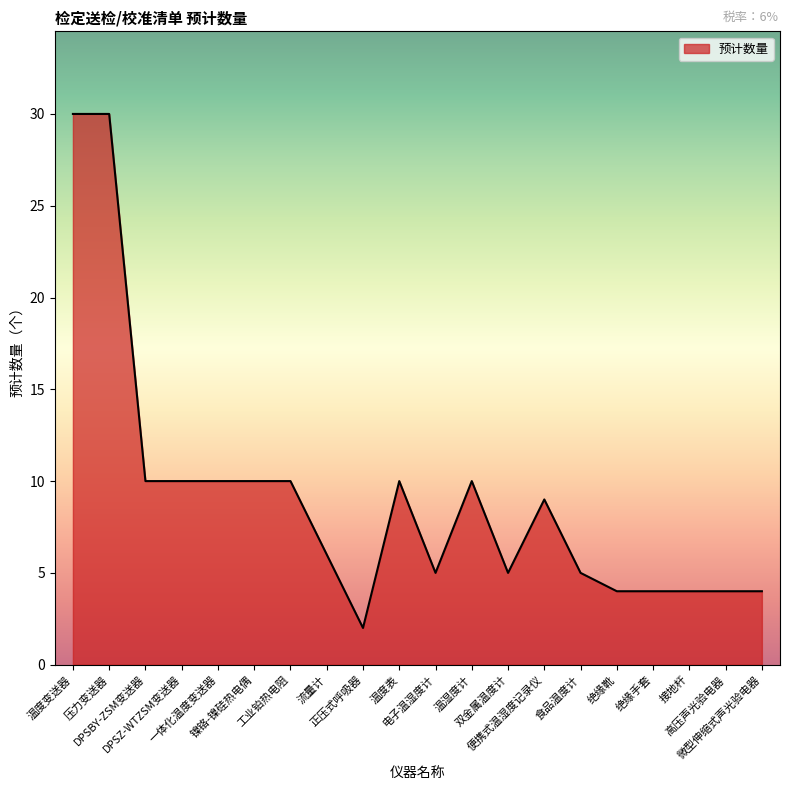

What is the maximum value shown in the chart?

30